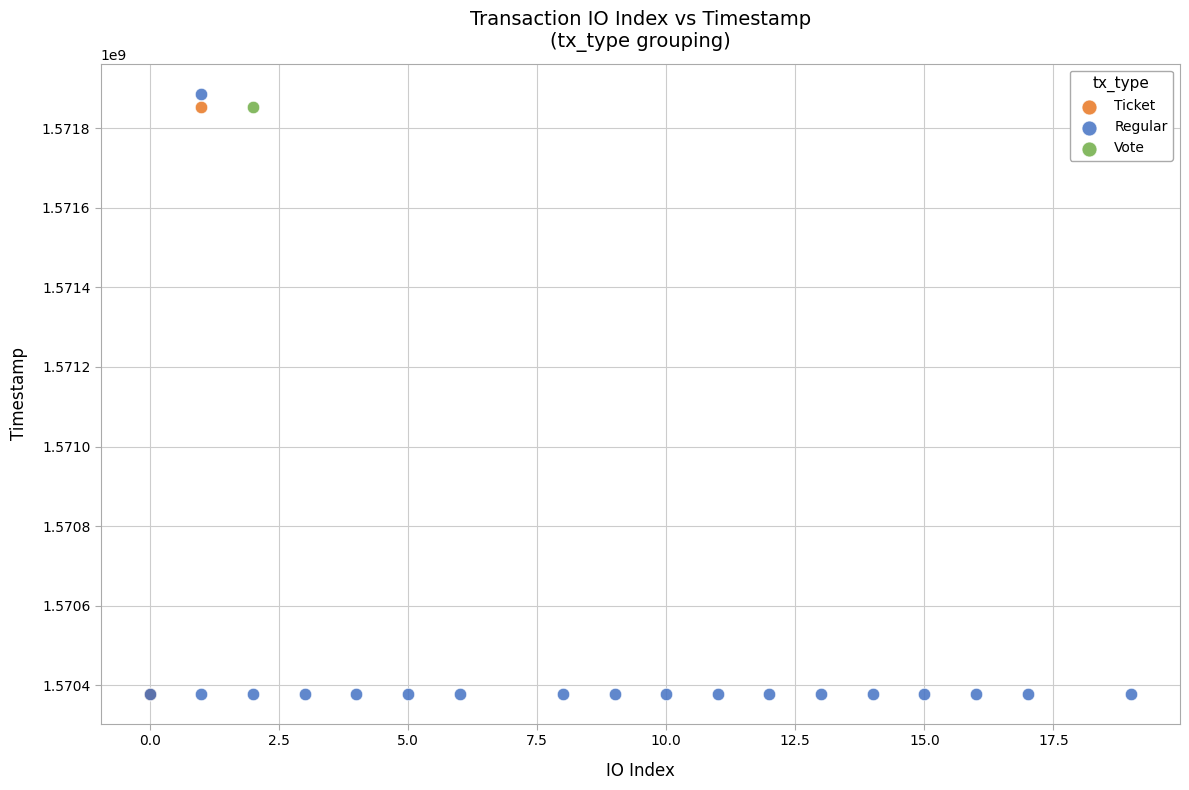

What are all the series names shown in the legend?

Ticket, Regular, Vote